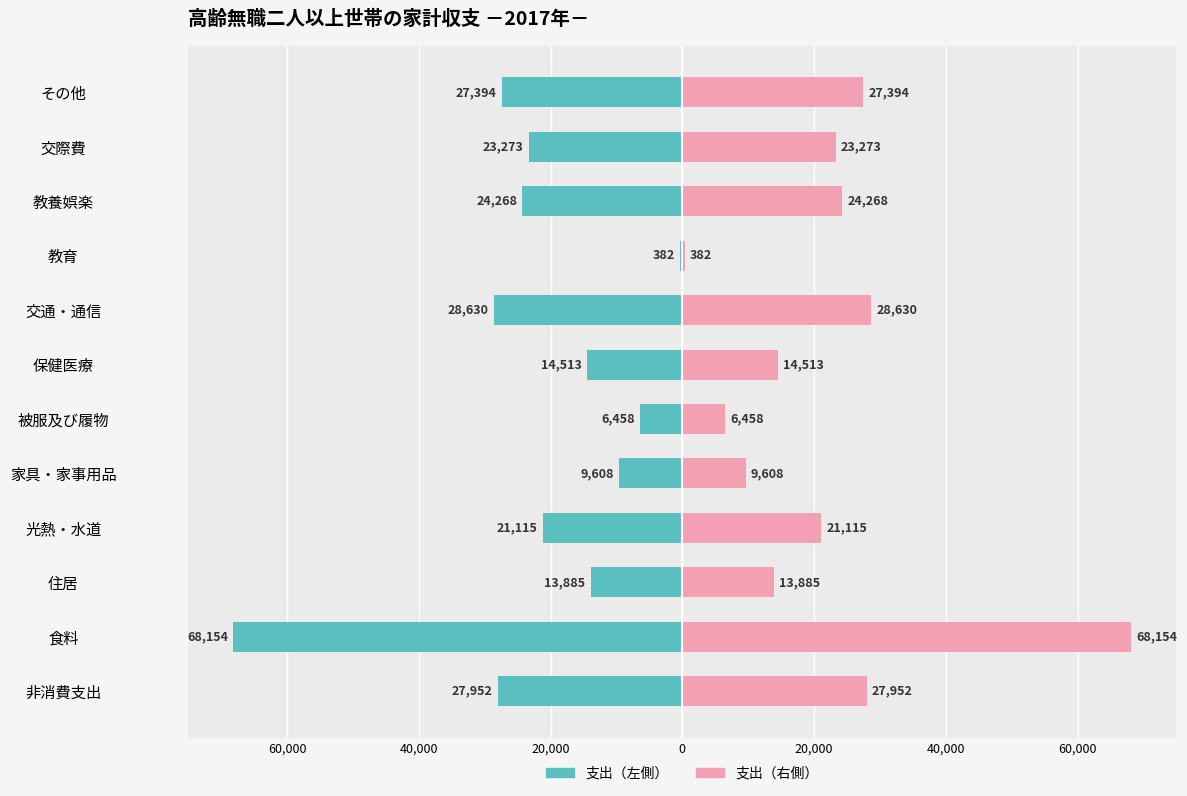

Which series has the largest range (max minus min)?

支出（左側）